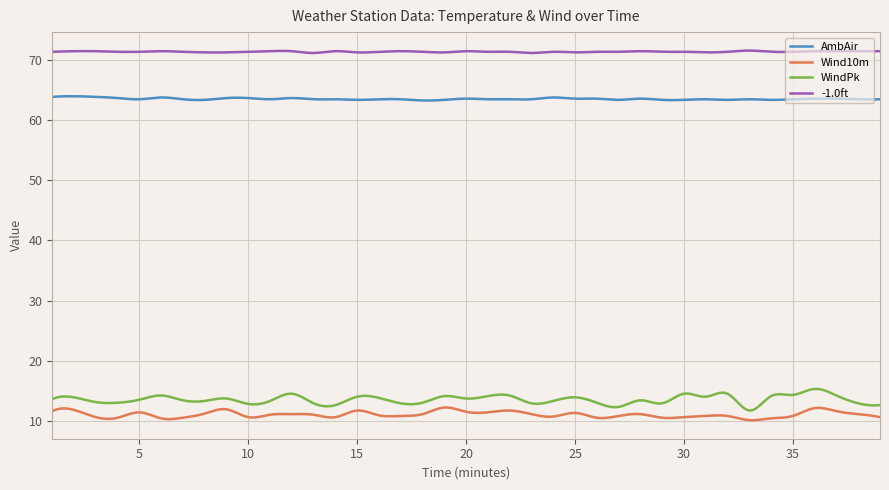

True or false: AmbAir and -1.0ft cross at least once.

False